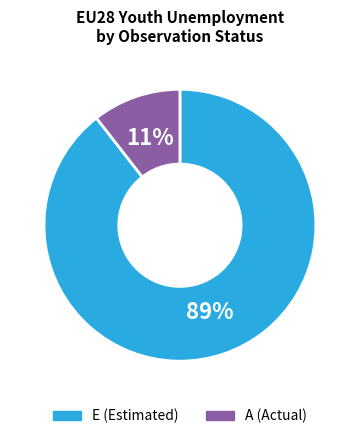

Rank the categories by value from highest to lowest.

E, A